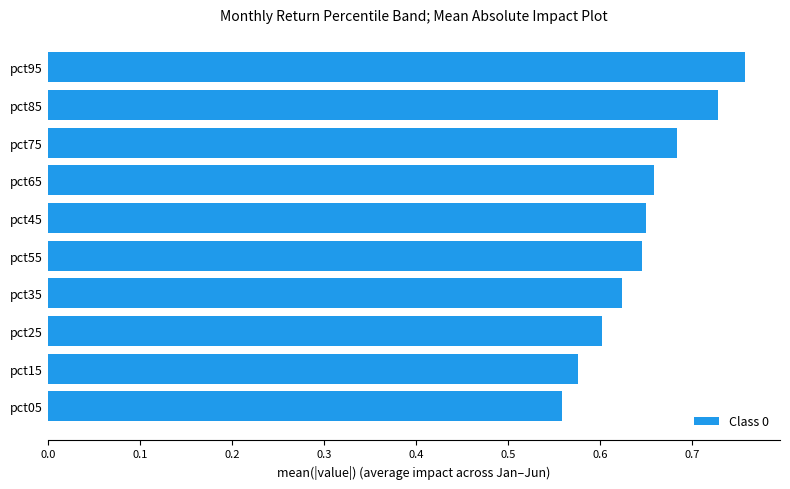

The chart shows a value of 1.0 at pct55. True or false?

False